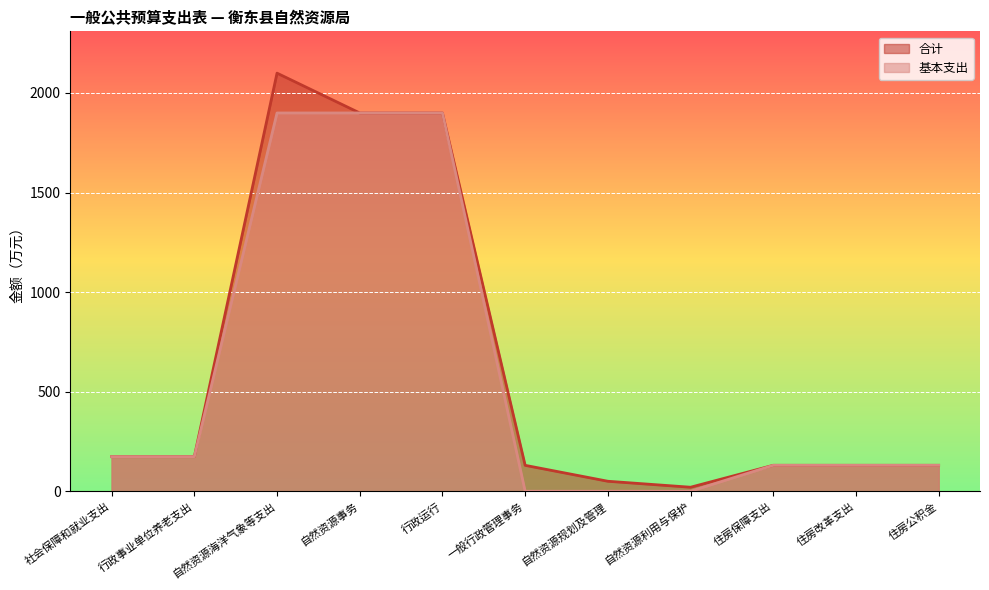

How many lines are shown in the chart?

2